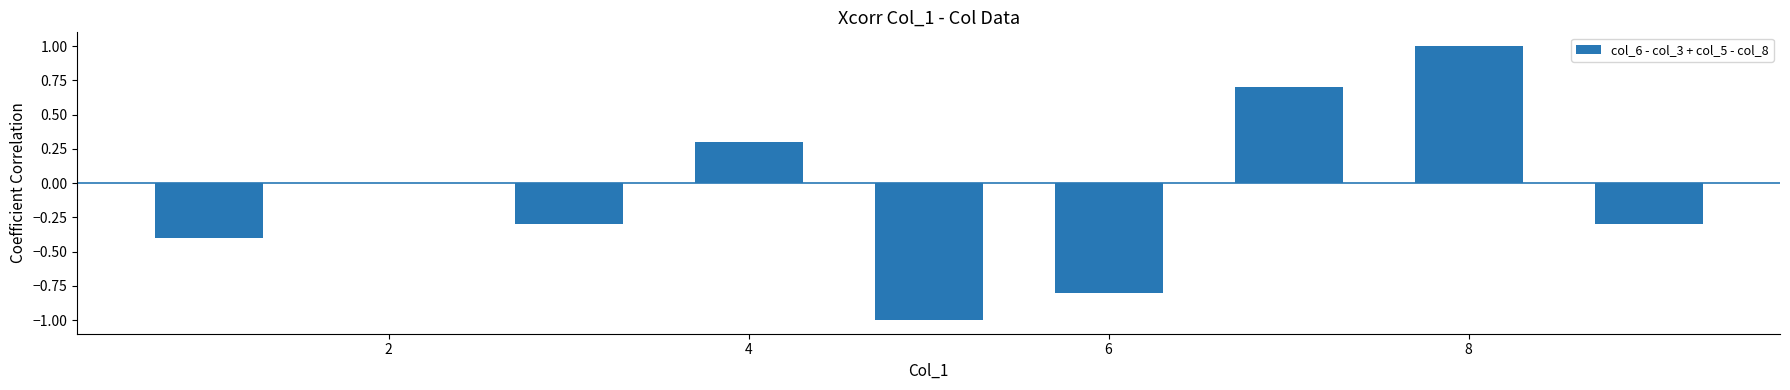

What is the sum of all values?

-0.8